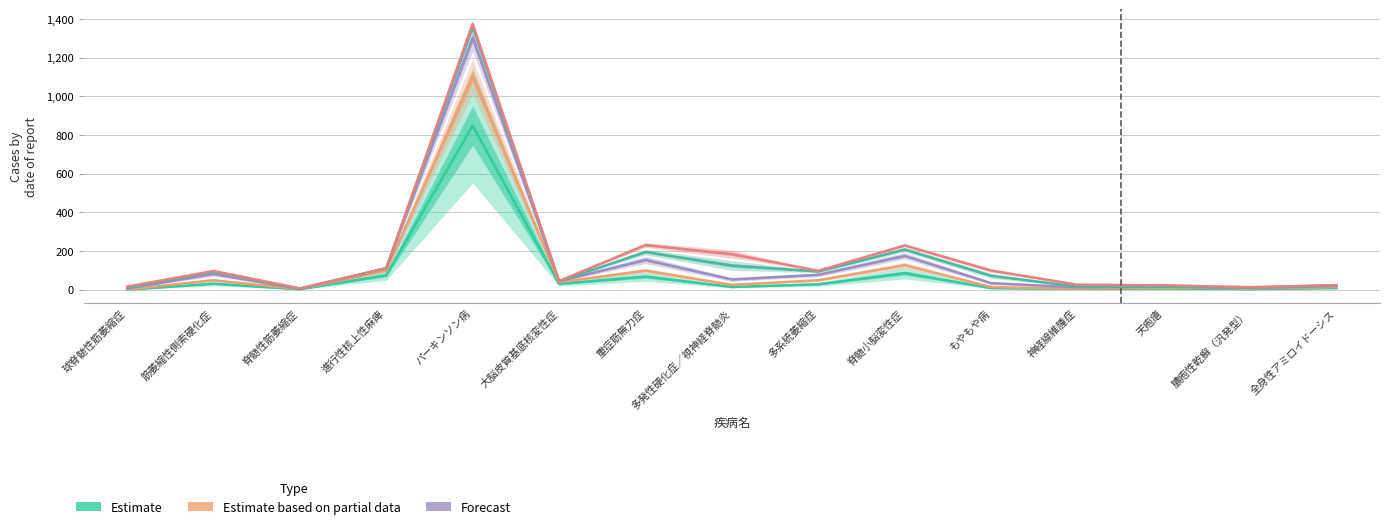

Rank the series at 重症筋無力症 from lowest to highest value.

75歳以上, 70～74歳, 60～69歳, 50～59歳, 40～49歳